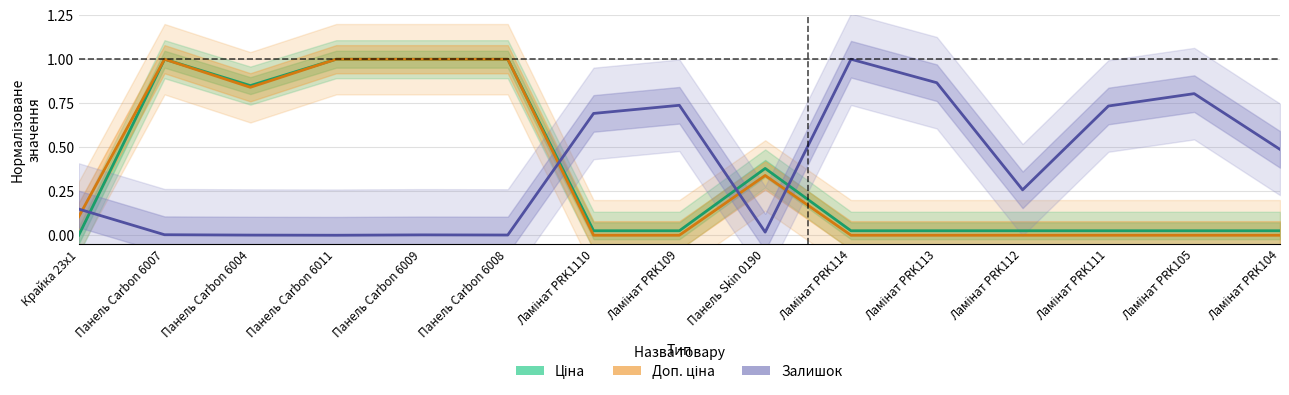

What is the total value across all series at Панель Carbon 6004?

1.7